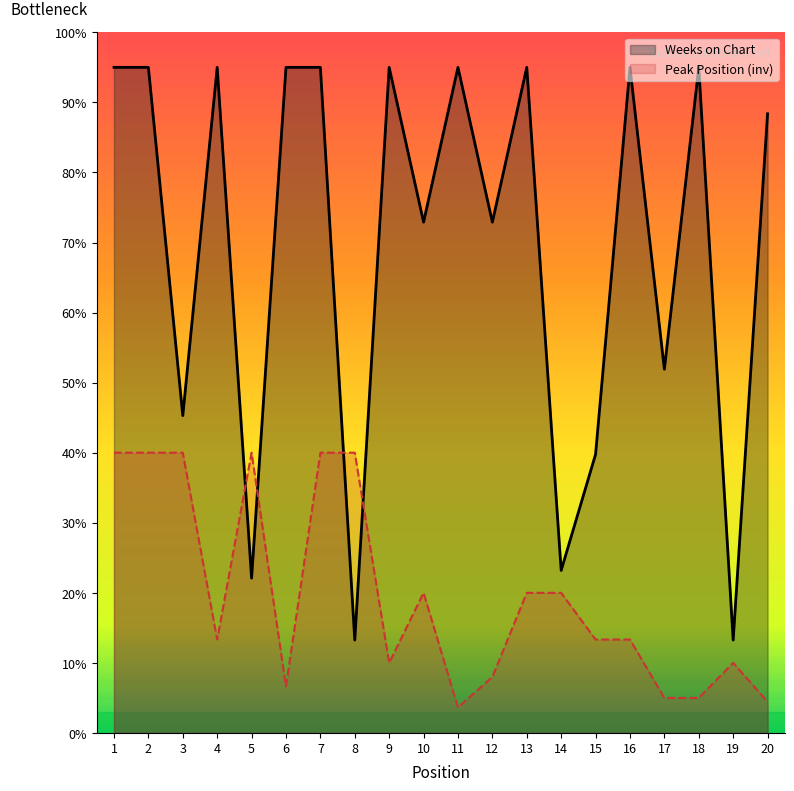

What is the difference between the maximum and minimum values?

81.7